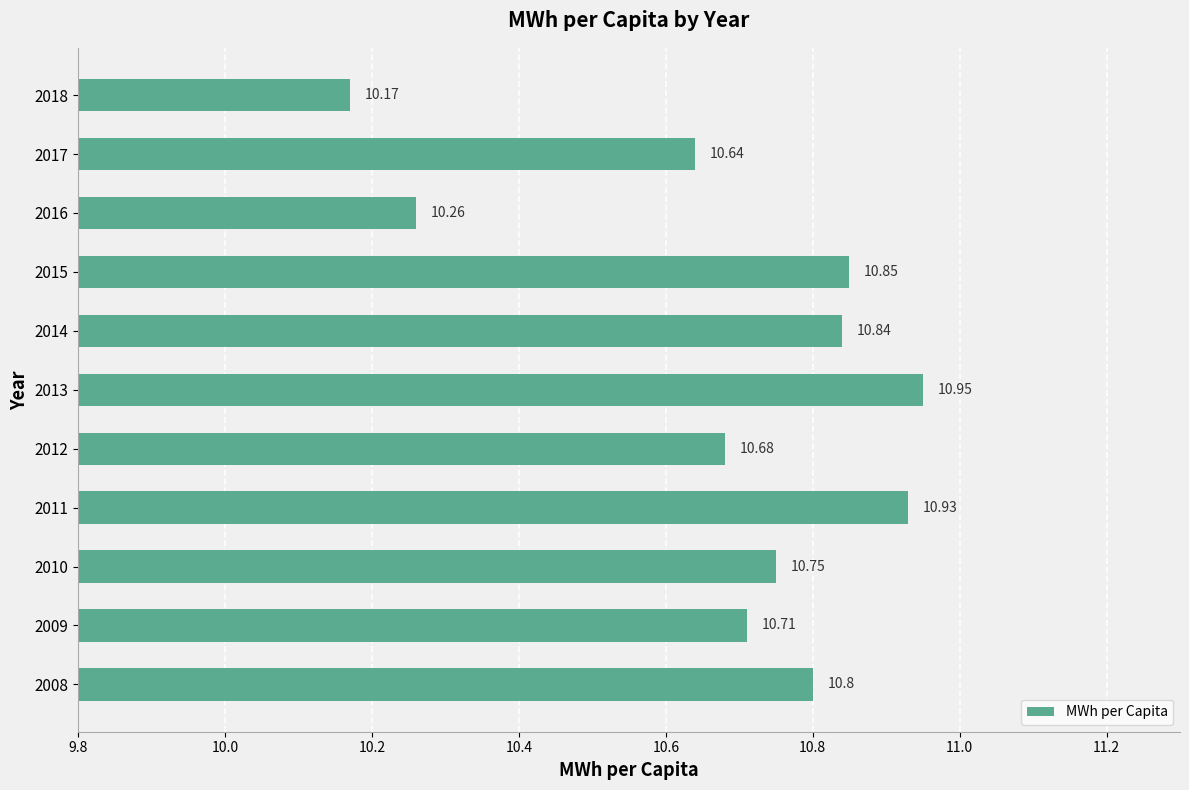

Between 2014 and 2010, which is larger?

2014